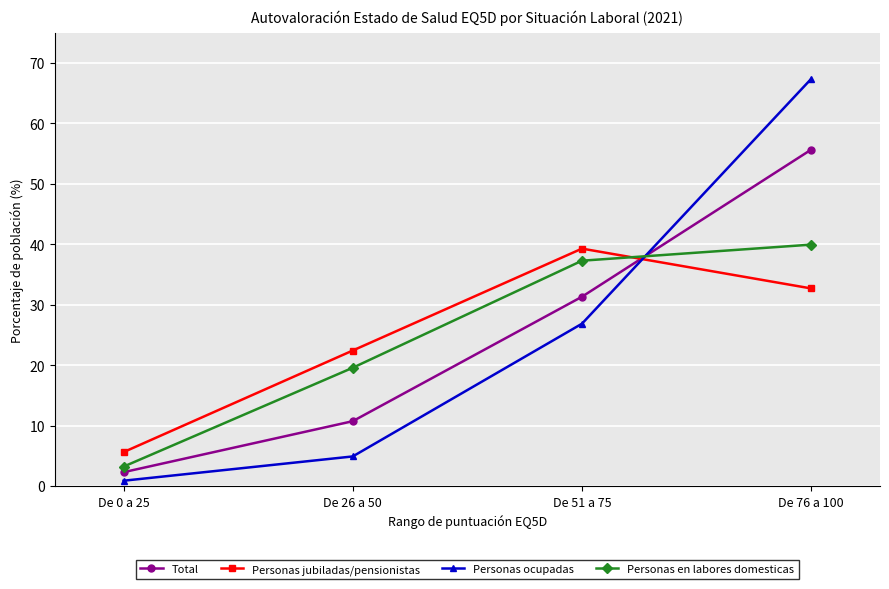

How many lines are shown in the chart?

4